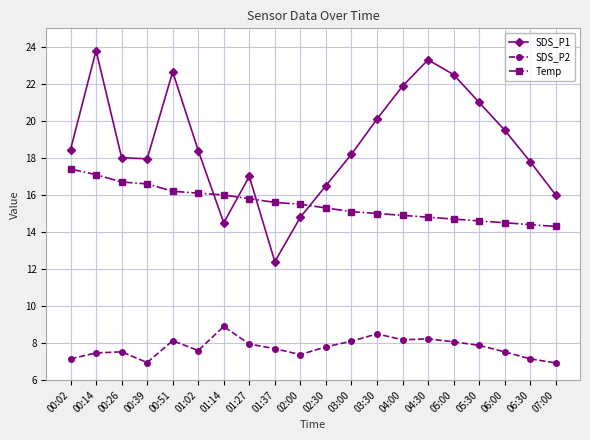

Which series has the widest spread of values?

SDS_P1